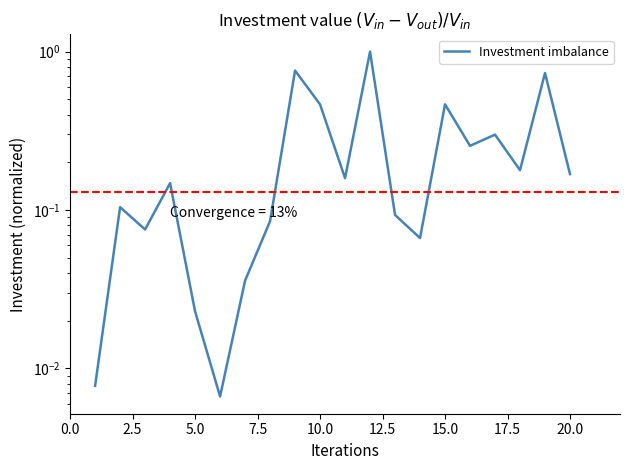

How many interior local peaks (higher than both neighbors) does the data have?

7